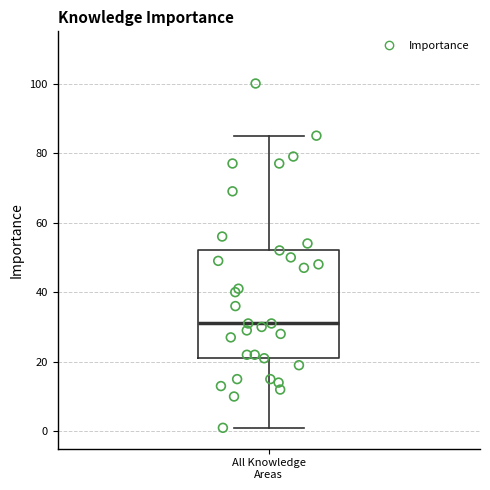

Read this box plot against the y-axis: the position of the median line, the range covered by the box, and the ends of both whiskers. The values are not printed on the chart, so give them approximately, as read against the axis.

median 32, box 22 to 52, whiskers 2 to 86